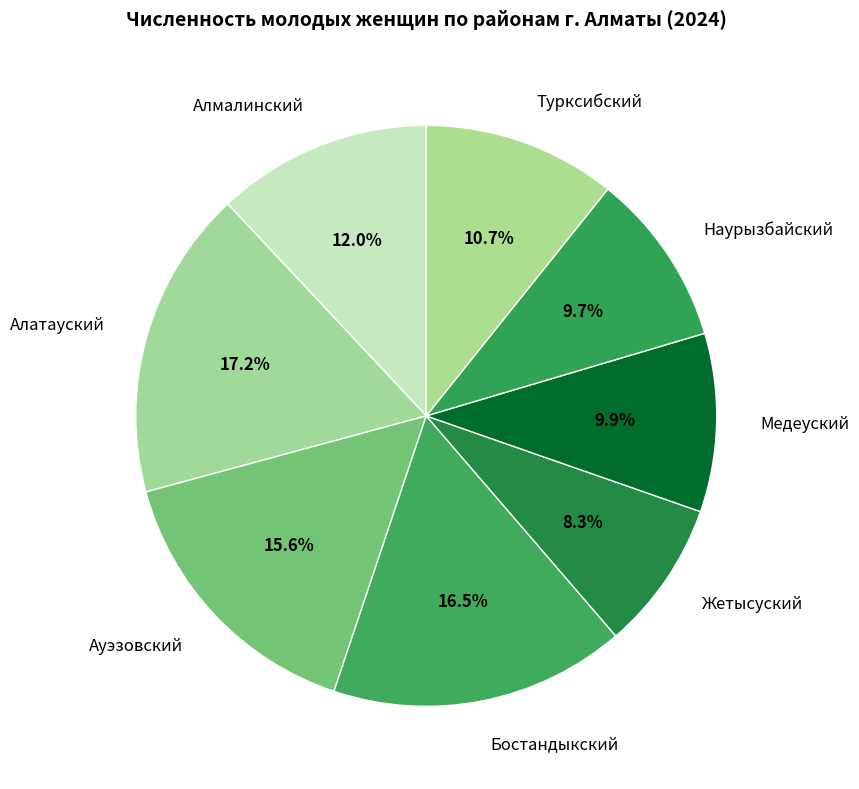

To the nearest percent, what is the difference between the Ауэзовский and Наурызбайский slice percentages?

6%